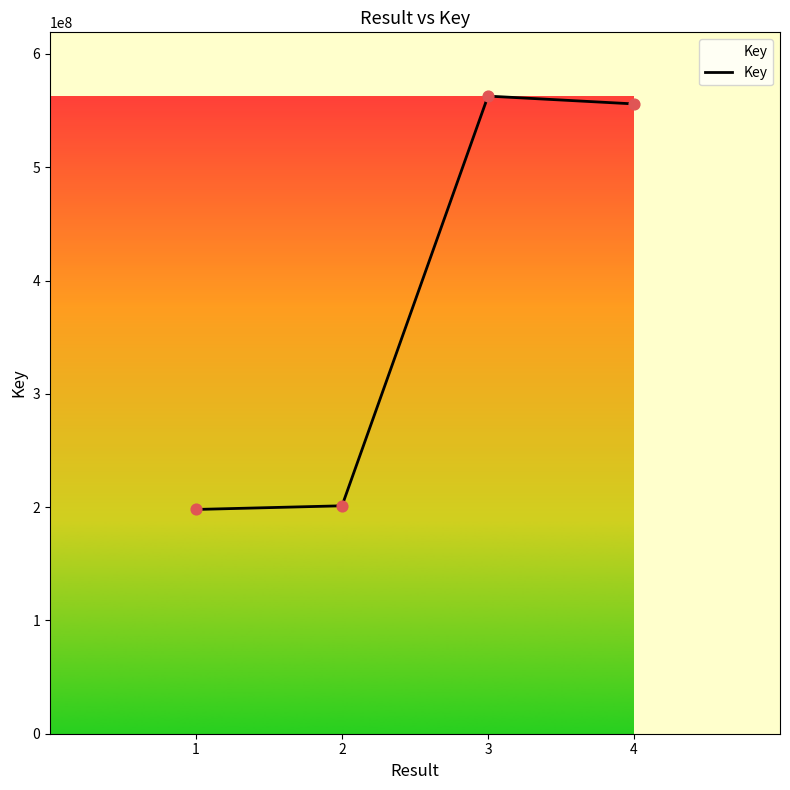

What is the change in value from 1 to 2?

+3234296